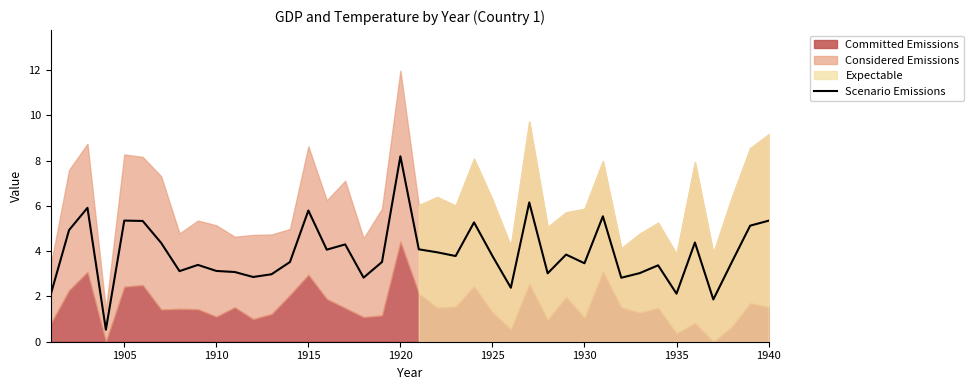

True or false: Scenario Emissions has a value of 5.8 at 1925.

False